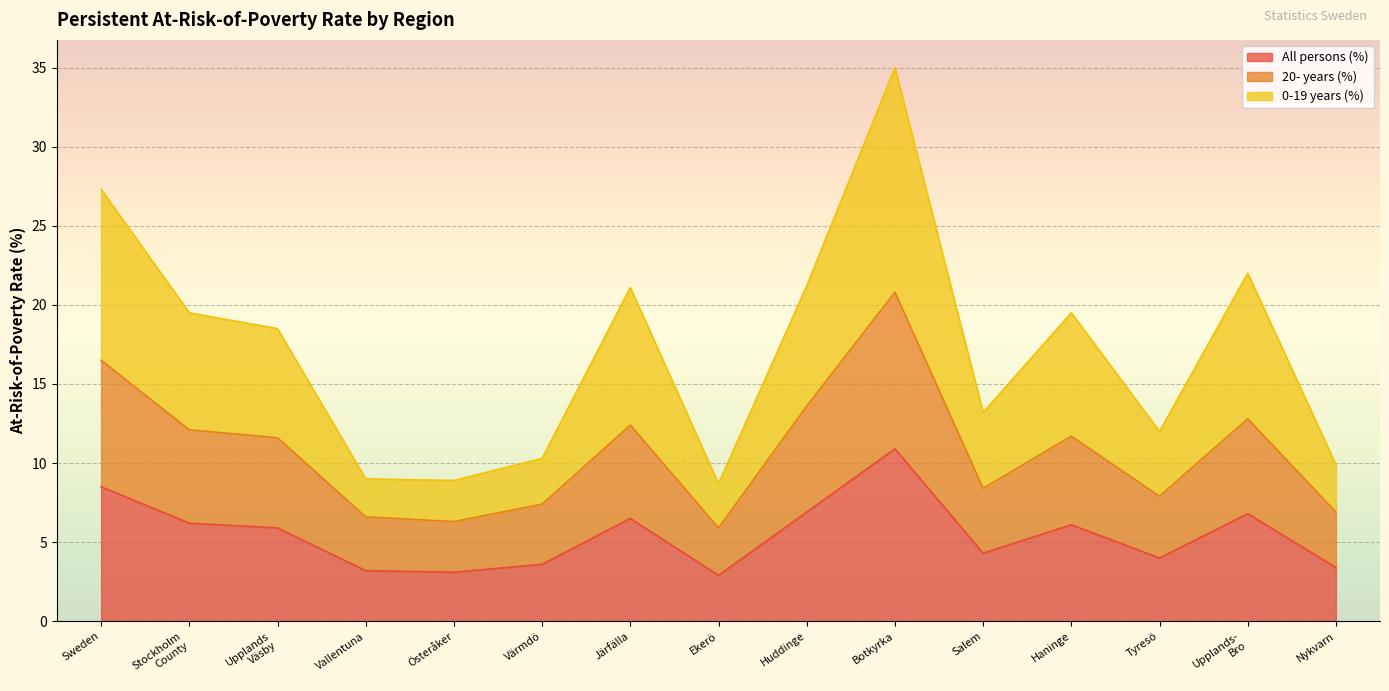

Reading left to right, what are all the values shown in this chart?

All persons (%): Sweden=8.5	Stockholm
County=6.2	Upplands
Väsby=5.9	Vallentuna=3.2	Österåker=3.1	Värmdö=3.6	Järfälla=6.5	Ekerö=2.9	Huddinge=6.9	Botkyrka=10.9	Salem=4.3	Haninge=6.1	Tyresö=4.0	Upplands-
Bro=6.8	Nykvarn=3.4
20- years (%): Sweden=16.5	Stockholm
County=12.1	Upplands
Väsby=11.6	Vallentuna=6.6	Österåker=6.3	Värmdö=7.4	Järfälla=12.4	Ekerö=5.9	Huddinge=13.6	Botkyrka=20.8	Salem=8.4	Haninge=11.7	Tyresö=7.9	Upplands-
Bro=12.8	Nykvarn=6.9
0-19 years (%): Sweden=27.3	Stockholm
County=19.5	Upplands
Väsby=18.5	Vallentuna=9.0	Österåker=8.9	Värmdö=10.3	Järfälla=21.1	Ekerö=8.7	Huddinge=21.2	Botkyrka=35.0	Salem=13.2	Haninge=19.5	Tyresö=12.0	Upplands-
Bro=22.0	Nykvarn=9.9